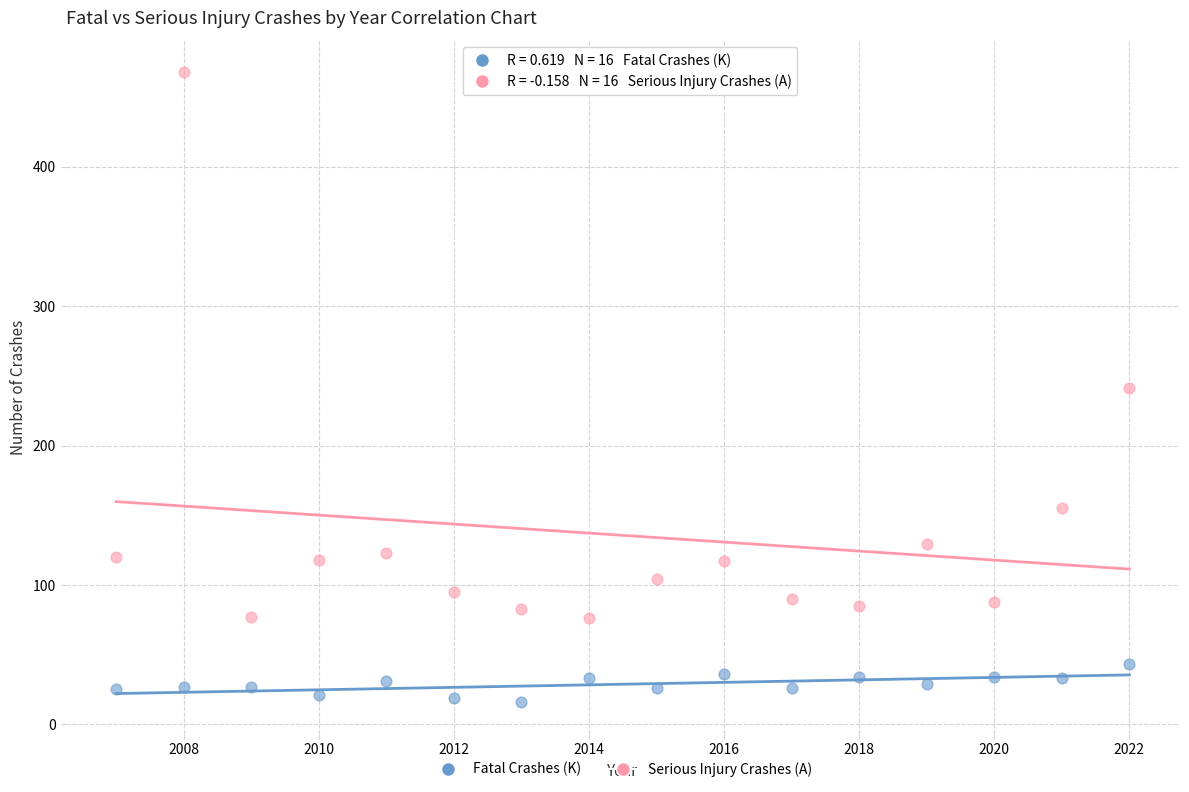

Which series has the widest spread of Y values?

Serious Injury Crashes (A)